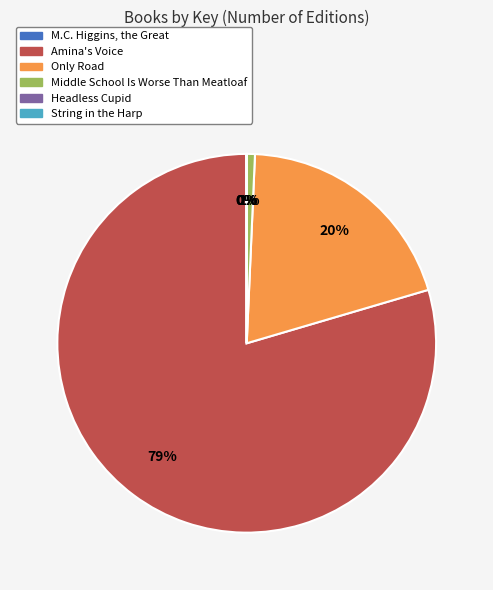

What is the largest slice in the pie chart?

Amina's Voice